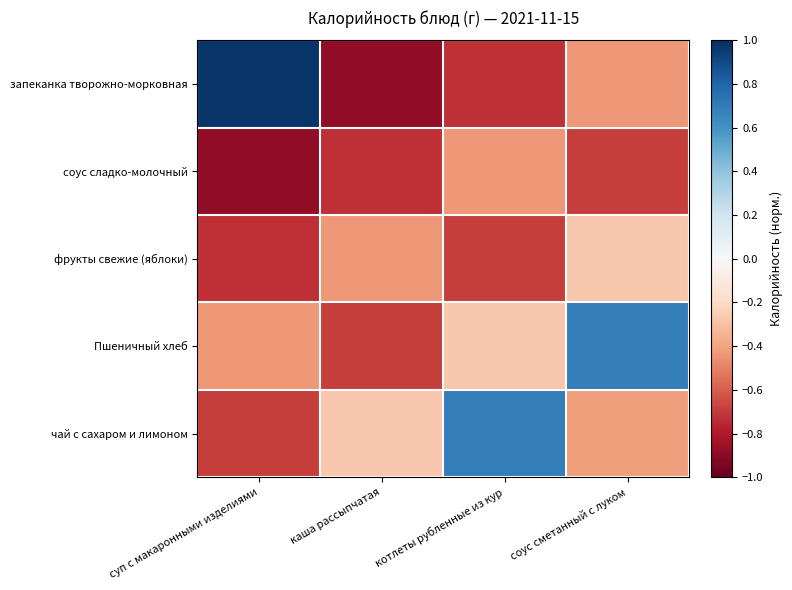

Which series has the largest total across all categories?

чай с сахаром и лимоном